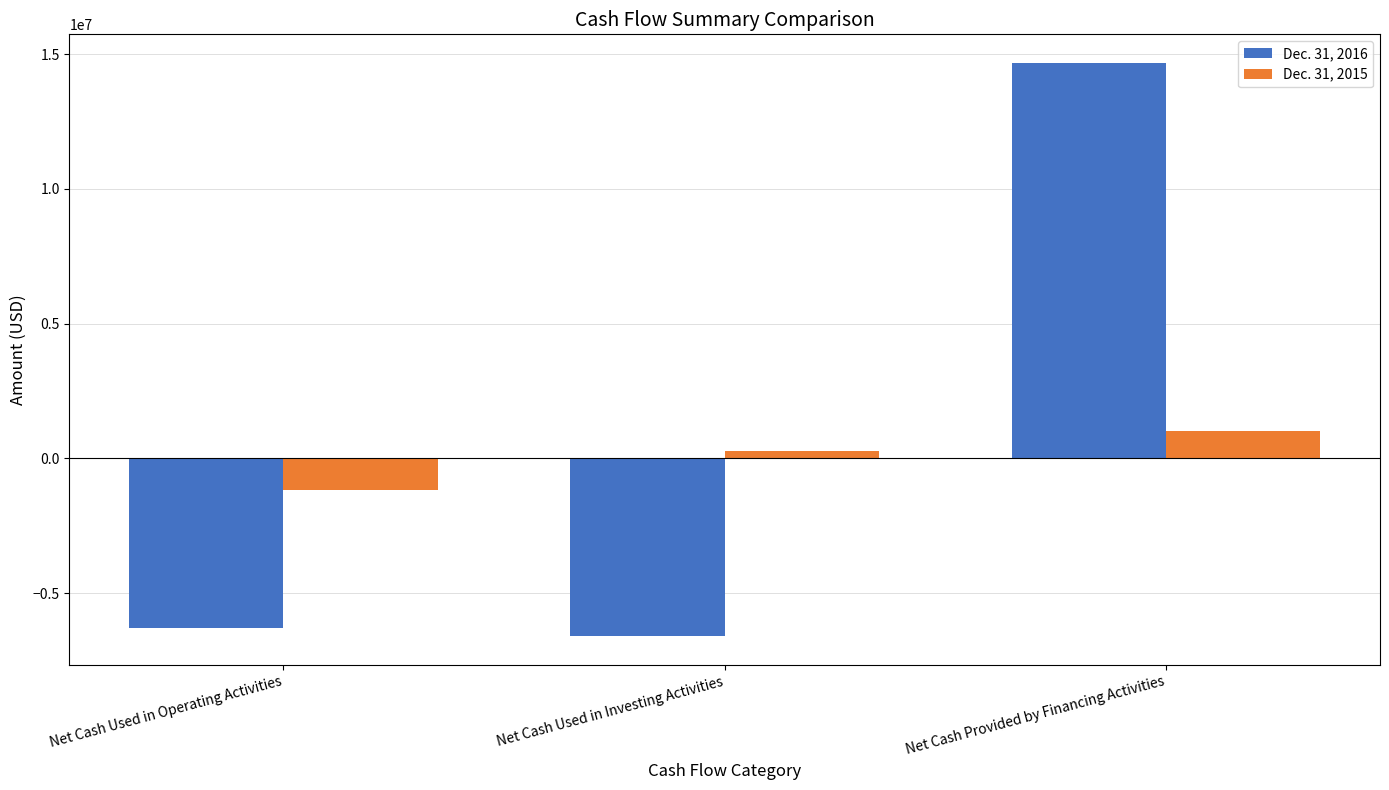

What is the difference between the highest and lowest values at Net Cash Used in Investing Activities?

6860476